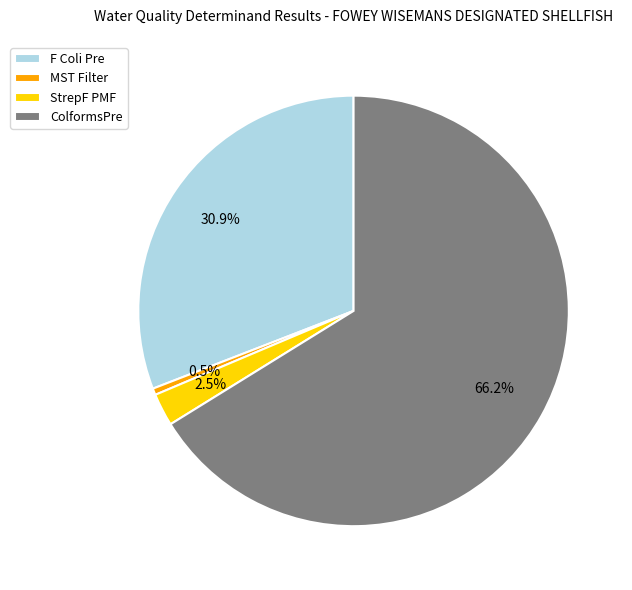

To the nearest percent, what is the combined percentage of F Coli Pre and ColformsPre?

97%